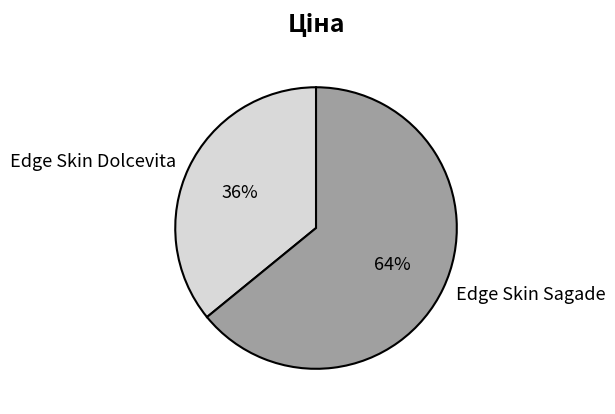

How many segments does this pie chart have?

2